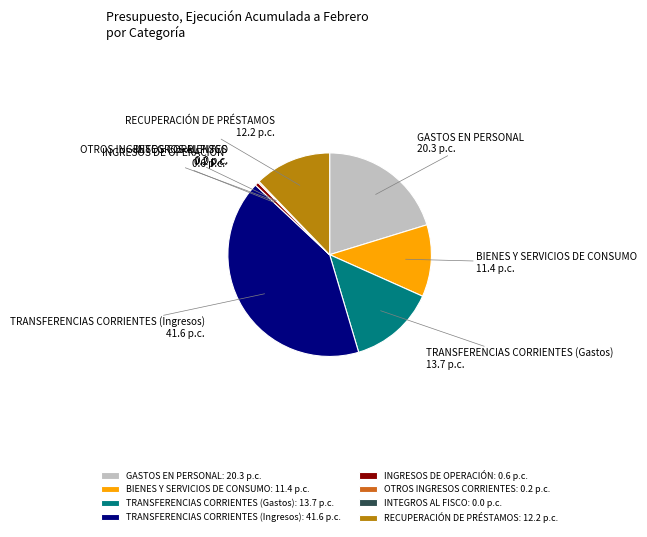

The TRANSFERENCIAS CORRIENTES (Gastos) slice represents 19% of the pie. True or false?

False